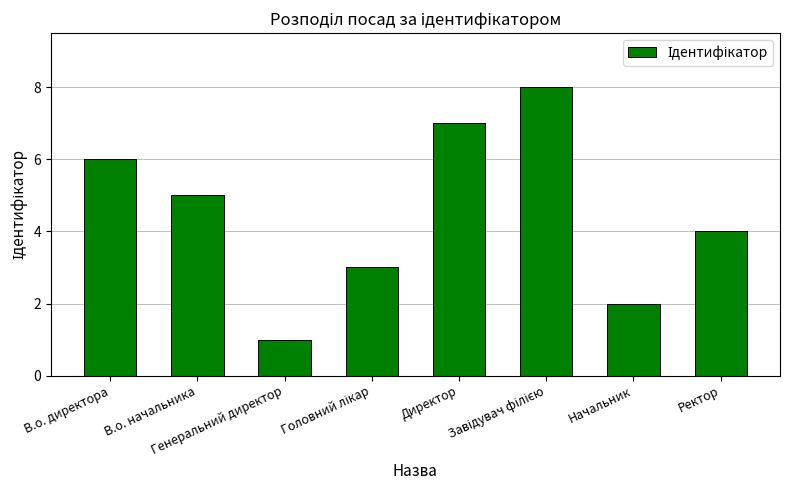

What is the sum of all values?

36